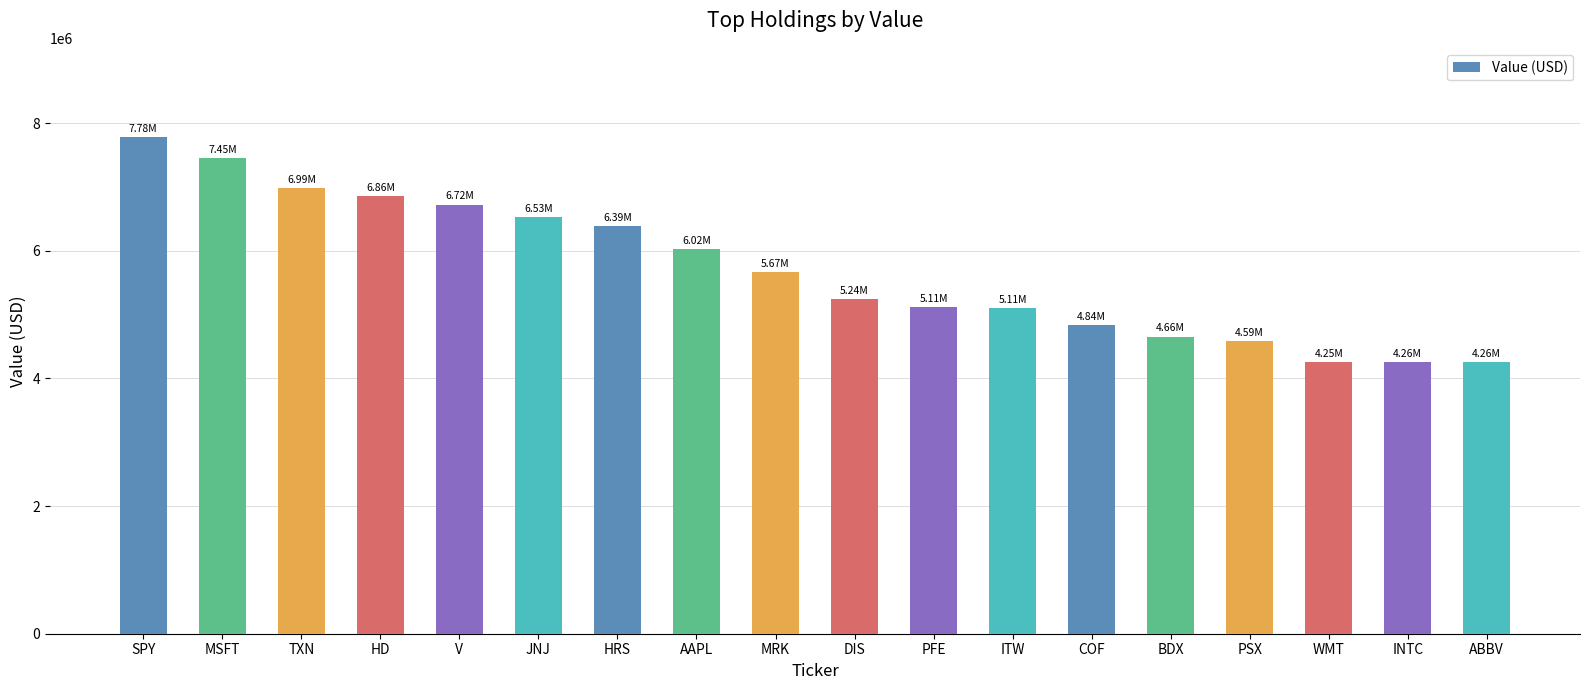

What is the sum of all values?

102727000